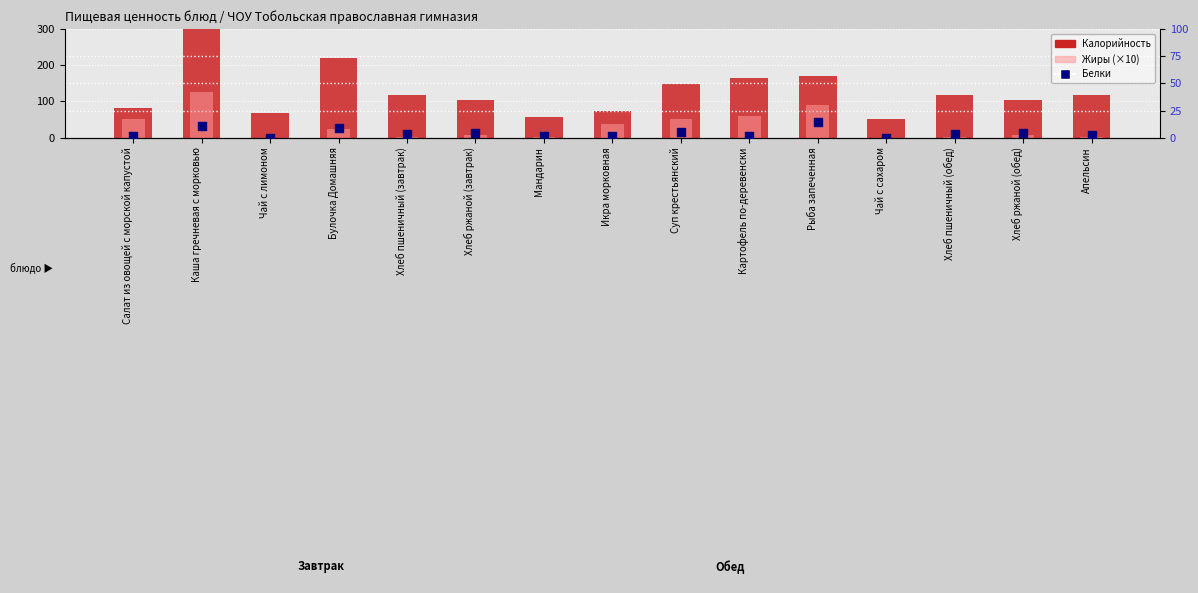

At how many categories does at least one series exceed 140?

5